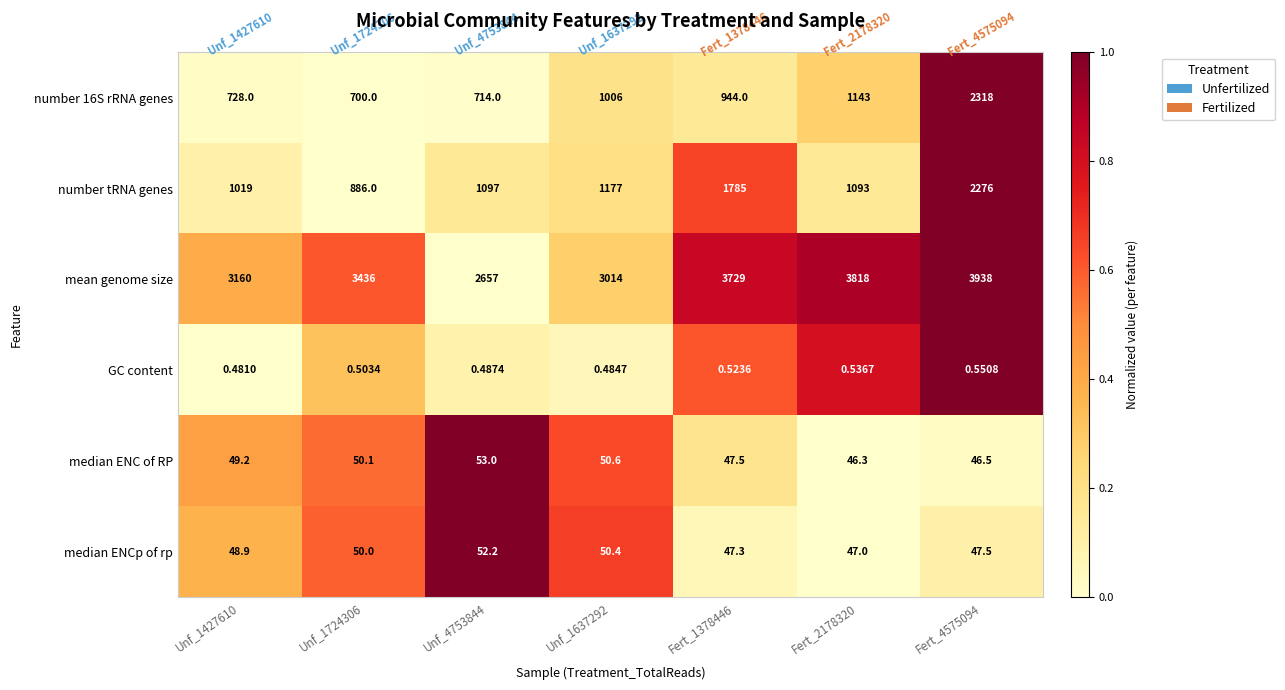

Which series changed the most between Unf_1637292 and Fert_4575094?

number 16S rRNA genes